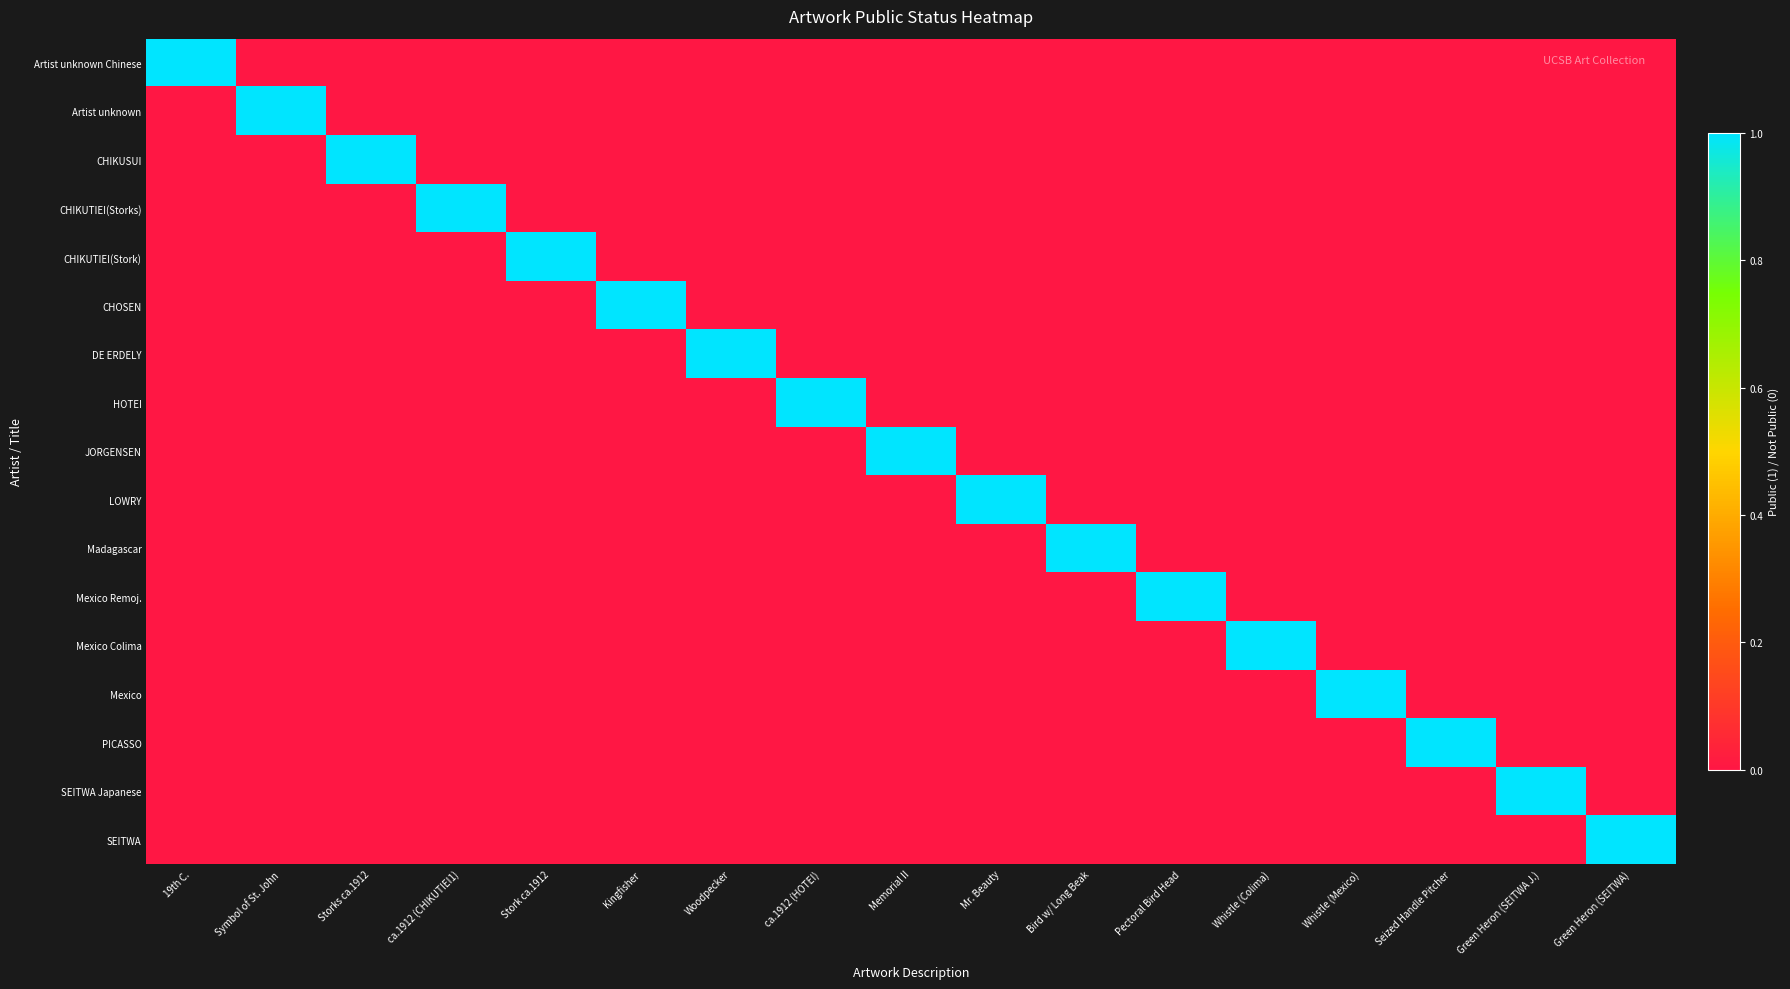

Reading right to left, extract all data points from this chart.

Artist unknown Chinese: Green Heron (SEITWA)=0	Green Heron (SEITWA J.)=0	Seized Handle Pitcher=0	Whistle (Mexico)=0	Whistle (Colima)=0	Pectoral Bird Head=0	Bird w/ Long Beak=0	Mr. Beauty=0	Memorial II=0	ca.1912 (HOTEI)=0	Woodpecker=0	Kingfisher=0	Stork ca.1912=0	ca.1912 (CHIKUTIEI1)=0	Storks ca.1912=0	Symbol of St. John=0	19th C.=1
Artist unknown: Green Heron (SEITWA)=0	Green Heron (SEITWA J.)=0	Seized Handle Pitcher=0	Whistle (Mexico)=0	Whistle (Colima)=0	Pectoral Bird Head=0	Bird w/ Long Beak=0	Mr. Beauty=0	Memorial II=0	ca.1912 (HOTEI)=0	Woodpecker=0	Kingfisher=0	Stork ca.1912=0	ca.1912 (CHIKUTIEI1)=0	Storks ca.1912=0	Symbol of St. John=1	19th C.=0
CHIKUSUI: Green Heron (SEITWA)=0	Green Heron (SEITWA J.)=0	Seized Handle Pitcher=0	Whistle (Mexico)=0	Whistle (Colima)=0	Pectoral Bird Head=0	Bird w/ Long Beak=0	Mr. Beauty=0	Memorial II=0	ca.1912 (HOTEI)=0	Woodpecker=0	Kingfisher=0	Stork ca.1912=0	ca.1912 (CHIKUTIEI1)=0	Storks ca.1912=1	Symbol of St. John=0	19th C.=0
CHIKUTIEI(Storks): Green Heron (SEITWA)=0	Green Heron (SEITWA J.)=0	Seized Handle Pitcher=0	Whistle (Mexico)=0	Whistle (Colima)=0	Pectoral Bird Head=0	Bird w/ Long Beak=0	Mr. Beauty=0	Memorial II=0	ca.1912 (HOTEI)=0	Woodpecker=0	Kingfisher=0	Stork ca.1912=0	ca.1912 (CHIKUTIEI1)=1	Storks ca.1912=0	Symbol of St. John=0	19th C.=0
CHIKUTIEI(Stork): Green Heron (SEITWA)=0	Green Heron (SEITWA J.)=0	Seized Handle Pitcher=0	Whistle (Mexico)=0	Whistle (Colima)=0	Pectoral Bird Head=0	Bird w/ Long Beak=0	Mr. Beauty=0	Memorial II=0	ca.1912 (HOTEI)=0	Woodpecker=0	Kingfisher=0	Stork ca.1912=1	ca.1912 (CHIKUTIEI1)=0	Storks ca.1912=0	Symbol of St. John=0	19th C.=0
CHOSEN: Green Heron (SEITWA)=0	Green Heron (SEITWA J.)=0	Seized Handle Pitcher=0	Whistle (Mexico)=0	Whistle (Colima)=0	Pectoral Bird Head=0	Bird w/ Long Beak=0	Mr. Beauty=0	Memorial II=0	ca.1912 (HOTEI)=0	Woodpecker=0	Kingfisher=1	Stork ca.1912=0	ca.1912 (CHIKUTIEI1)=0	Storks ca.1912=0	Symbol of St. John=0	19th C.=0
DE ERDELY: Green Heron (SEITWA)=0	Green Heron (SEITWA J.)=0	Seized Handle Pitcher=0	Whistle (Mexico)=0	Whistle (Colima)=0	Pectoral Bird Head=0	Bird w/ Long Beak=0	Mr. Beauty=0	Memorial II=0	ca.1912 (HOTEI)=0	Woodpecker=1	Kingfisher=0	Stork ca.1912=0	ca.1912 (CHIKUTIEI1)=0	Storks ca.1912=0	Symbol of St. John=0	19th C.=0
HOTEI: Green Heron (SEITWA)=0	Green Heron (SEITWA J.)=0	Seized Handle Pitcher=0	Whistle (Mexico)=0	Whistle (Colima)=0	Pectoral Bird Head=0	Bird w/ Long Beak=0	Mr. Beauty=0	Memorial II=0	ca.1912 (HOTEI)=1	Woodpecker=0	Kingfisher=0	Stork ca.1912=0	ca.1912 (CHIKUTIEI1)=0	Storks ca.1912=0	Symbol of St. John=0	19th C.=0
JORGENSEN: Green Heron (SEITWA)=0	Green Heron (SEITWA J.)=0	Seized Handle Pitcher=0	Whistle (Mexico)=0	Whistle (Colima)=0	Pectoral Bird Head=0	Bird w/ Long Beak=0	Mr. Beauty=0	Memorial II=1	ca.1912 (HOTEI)=0	Woodpecker=0	Kingfisher=0	Stork ca.1912=0	ca.1912 (CHIKUTIEI1)=0	Storks ca.1912=0	Symbol of St. John=0	19th C.=0
LOWRY: Green Heron (SEITWA)=0	Green Heron (SEITWA J.)=0	Seized Handle Pitcher=0	Whistle (Mexico)=0	Whistle (Colima)=0	Pectoral Bird Head=0	Bird w/ Long Beak=0	Mr. Beauty=1	Memorial II=0	ca.1912 (HOTEI)=0	Woodpecker=0	Kingfisher=0	Stork ca.1912=0	ca.1912 (CHIKUTIEI1)=0	Storks ca.1912=0	Symbol of St. John=0	19th C.=0
Madagascar: Green Heron (SEITWA)=0	Green Heron (SEITWA J.)=0	Seized Handle Pitcher=0	Whistle (Mexico)=0	Whistle (Colima)=0	Pectoral Bird Head=0	Bird w/ Long Beak=1	Mr. Beauty=0	Memorial II=0	ca.1912 (HOTEI)=0	Woodpecker=0	Kingfisher=0	Stork ca.1912=0	ca.1912 (CHIKUTIEI1)=0	Storks ca.1912=0	Symbol of St. John=0	19th C.=0
Mexico Remoj.: Green Heron (SEITWA)=0	Green Heron (SEITWA J.)=0	Seized Handle Pitcher=0	Whistle (Mexico)=0	Whistle (Colima)=0	Pectoral Bird Head=1	Bird w/ Long Beak=0	Mr. Beauty=0	Memorial II=0	ca.1912 (HOTEI)=0	Woodpecker=0	Kingfisher=0	Stork ca.1912=0	ca.1912 (CHIKUTIEI1)=0	Storks ca.1912=0	Symbol of St. John=0	19th C.=0
Mexico Colima: Green Heron (SEITWA)=0	Green Heron (SEITWA J.)=0	Seized Handle Pitcher=0	Whistle (Mexico)=0	Whistle (Colima)=1	Pectoral Bird Head=0	Bird w/ Long Beak=0	Mr. Beauty=0	Memorial II=0	ca.1912 (HOTEI)=0	Woodpecker=0	Kingfisher=0	Stork ca.1912=0	ca.1912 (CHIKUTIEI1)=0	Storks ca.1912=0	Symbol of St. John=0	19th C.=0
Mexico: Green Heron (SEITWA)=0	Green Heron (SEITWA J.)=0	Seized Handle Pitcher=0	Whistle (Mexico)=1	Whistle (Colima)=0	Pectoral Bird Head=0	Bird w/ Long Beak=0	Mr. Beauty=0	Memorial II=0	ca.1912 (HOTEI)=0	Woodpecker=0	Kingfisher=0	Stork ca.1912=0	ca.1912 (CHIKUTIEI1)=0	Storks ca.1912=0	Symbol of St. John=0	19th C.=0
PICASSO: Green Heron (SEITWA)=0	Green Heron (SEITWA J.)=0	Seized Handle Pitcher=1	Whistle (Mexico)=0	Whistle (Colima)=0	Pectoral Bird Head=0	Bird w/ Long Beak=0	Mr. Beauty=0	Memorial II=0	ca.1912 (HOTEI)=0	Woodpecker=0	Kingfisher=0	Stork ca.1912=0	ca.1912 (CHIKUTIEI1)=0	Storks ca.1912=0	Symbol of St. John=0	19th C.=0
SEITWA Japanese: Green Heron (SEITWA)=0	Green Heron (SEITWA J.)=1	Seized Handle Pitcher=0	Whistle (Mexico)=0	Whistle (Colima)=0	Pectoral Bird Head=0	Bird w/ Long Beak=0	Mr. Beauty=0	Memorial II=0	ca.1912 (HOTEI)=0	Woodpecker=0	Kingfisher=0	Stork ca.1912=0	ca.1912 (CHIKUTIEI1)=0	Storks ca.1912=0	Symbol of St. John=0	19th C.=0
SEITWA: Green Heron (SEITWA)=1	Green Heron (SEITWA J.)=0	Seized Handle Pitcher=0	Whistle (Mexico)=0	Whistle (Colima)=0	Pectoral Bird Head=0	Bird w/ Long Beak=0	Mr. Beauty=0	Memorial II=0	ca.1912 (HOTEI)=0	Woodpecker=0	Kingfisher=0	Stork ca.1912=0	ca.1912 (CHIKUTIEI1)=0	Storks ca.1912=0	Symbol of St. John=0	19th C.=0